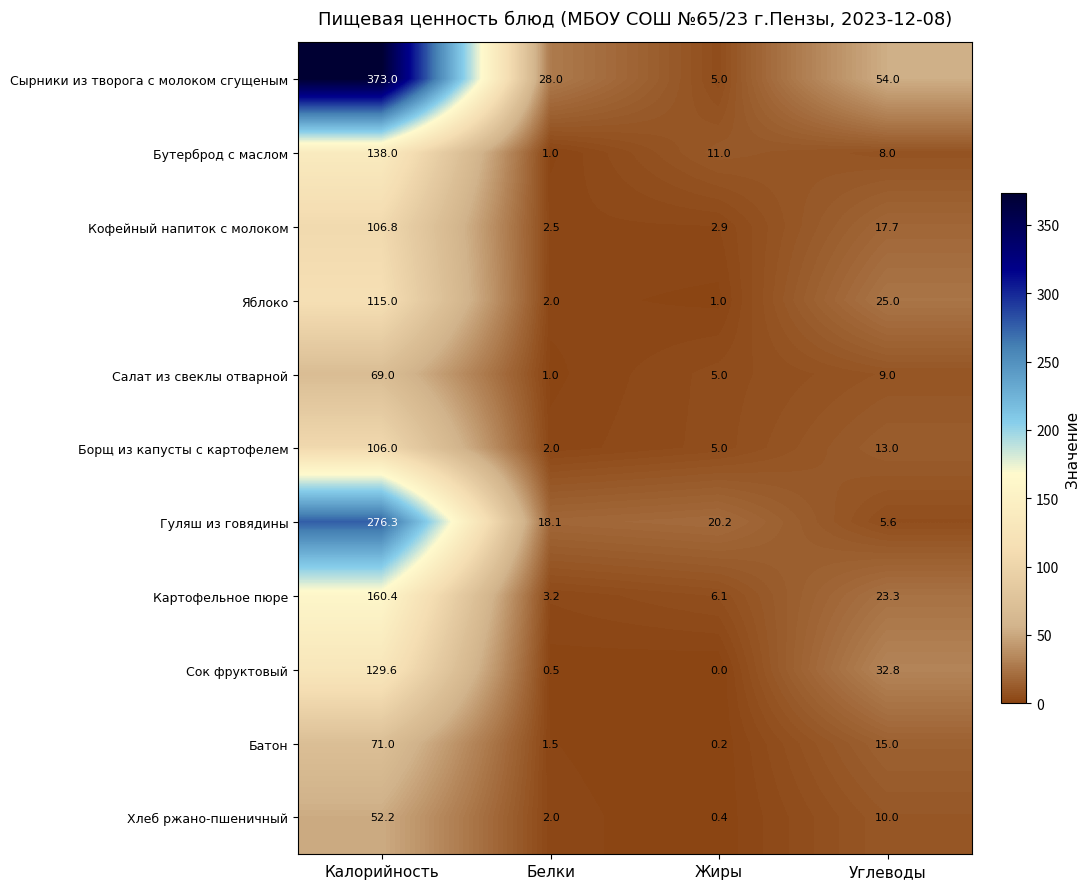

At which label does Гуляш из говядины first exceed 20?

Калорийность